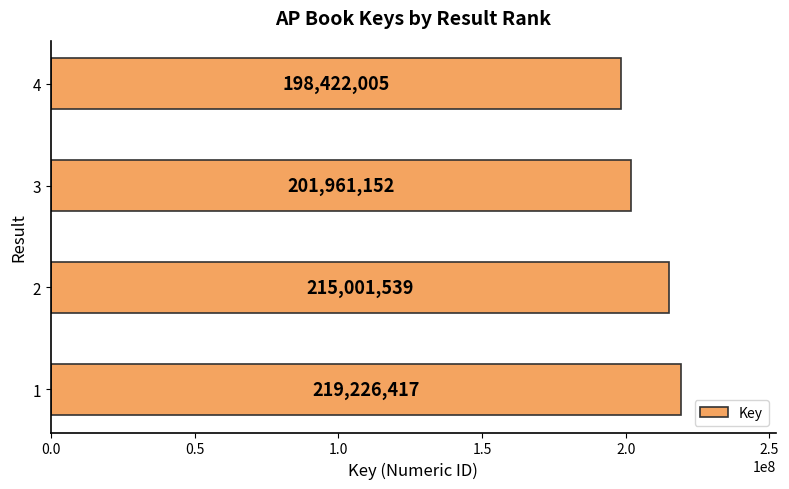

What is the difference between the values at 2 and 1?

4224878